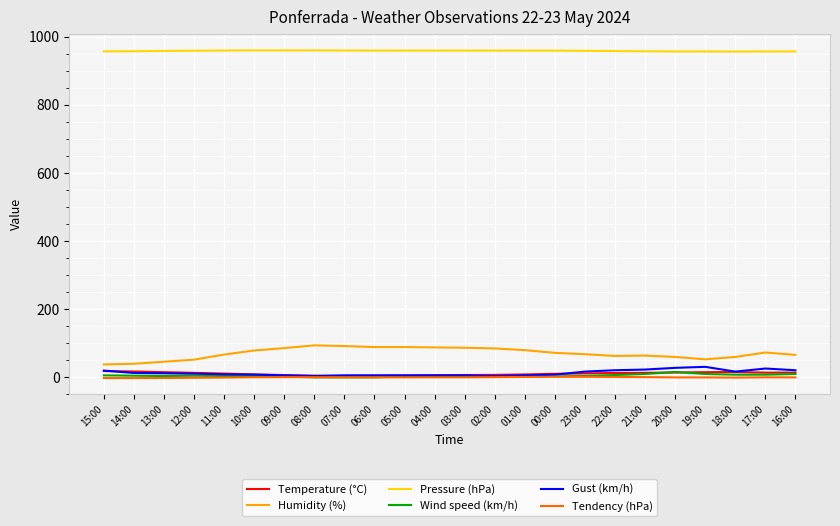

Is it true that Wind speed (km/h) equals 4.0 at 10:00?

True